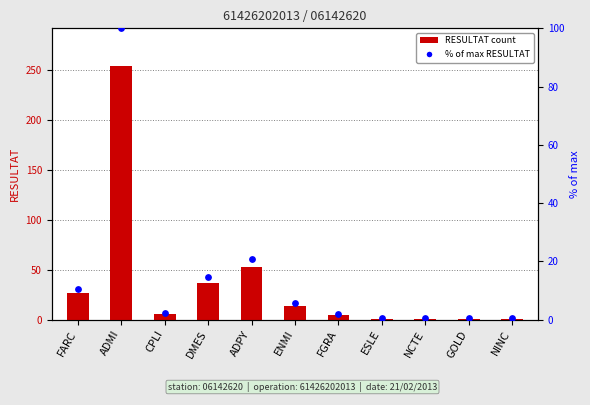

At which category is the sum across all series the highest?

ADMI